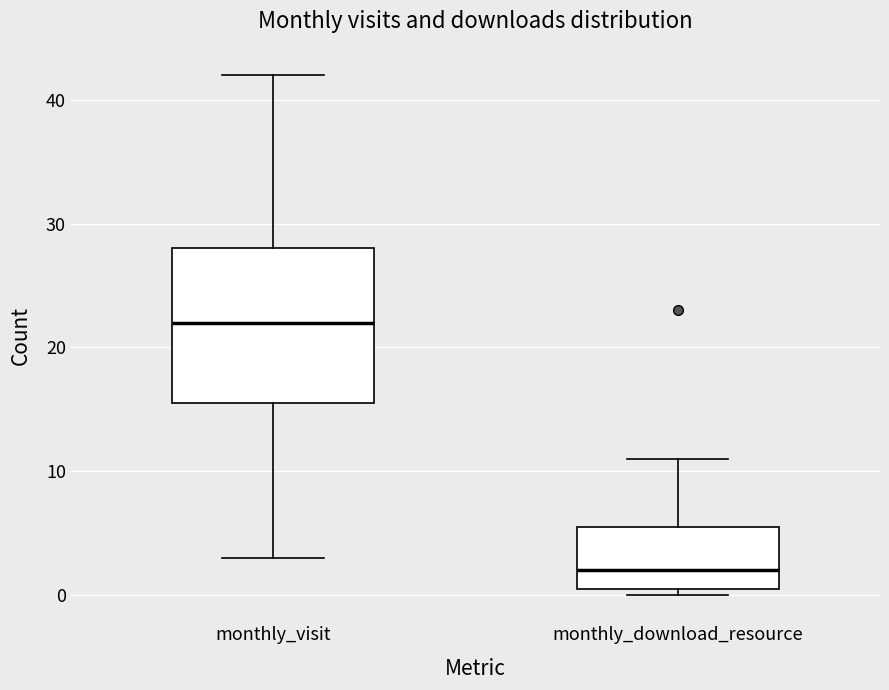

Where does the upper whisker of the box for monthly_download_resource end on the y-axis? The values are not printed on the chart, so give them approximately, as read against the axis.

11